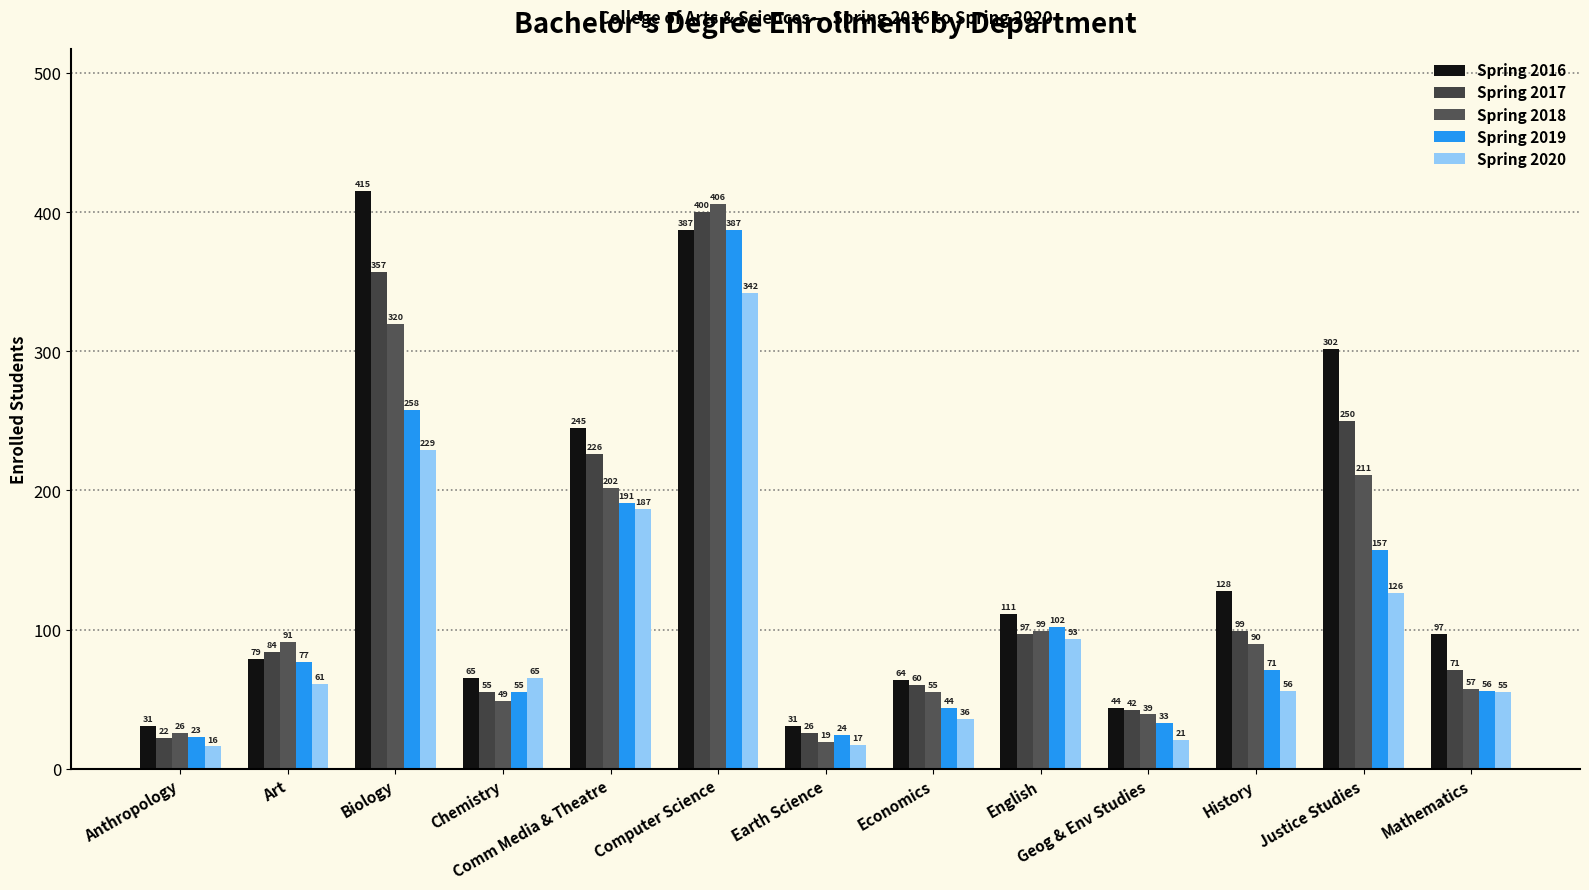

Reading left to right, transcribe all the data shown in this chart.

Spring 2016: 31	79	415	65	245	387	31	64	111	44	128	302	97
Spring 2017: 22	84	357	55	226	400	26	60	97	42	99	250	71
Spring 2018: 26	91	320	49	202	406	19	55	99	39	90	211	57
Spring 2019: 23	77	258	55	191	387	24	44	102	33	71	157	56
Spring 2020: 16	61	229	65	187	342	17	36	93	21	56	126	55